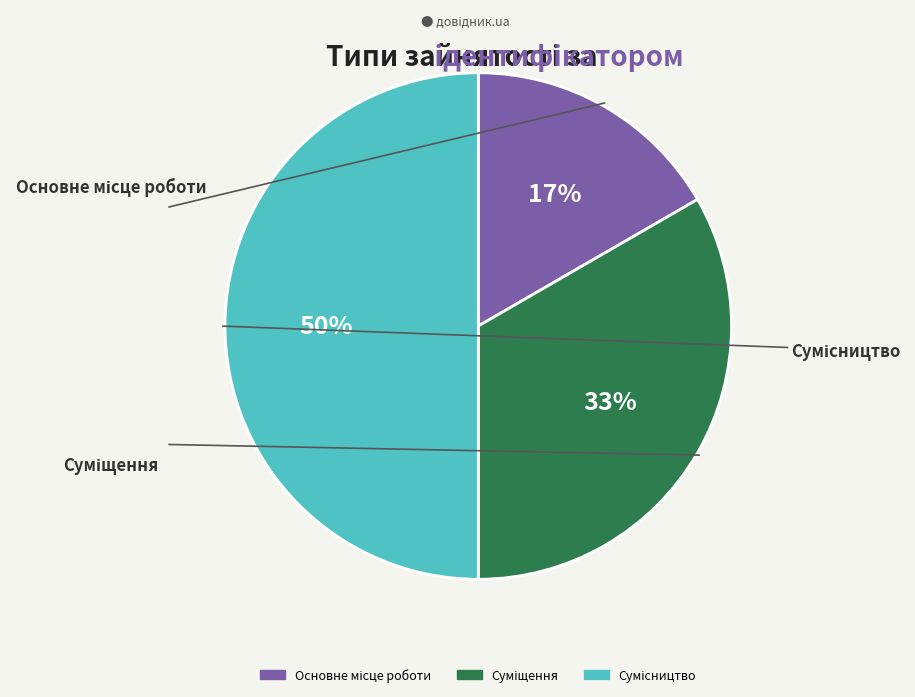

To the nearest percent, what is the average slice percentage?

33%